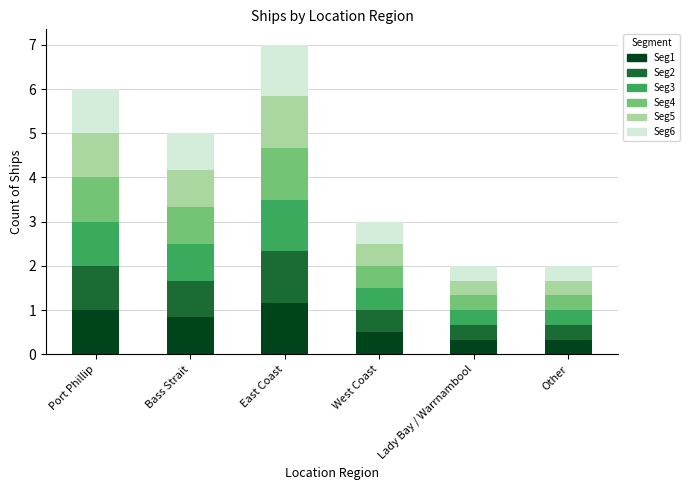

What is the total value across all series at Port Phillip?

6.0